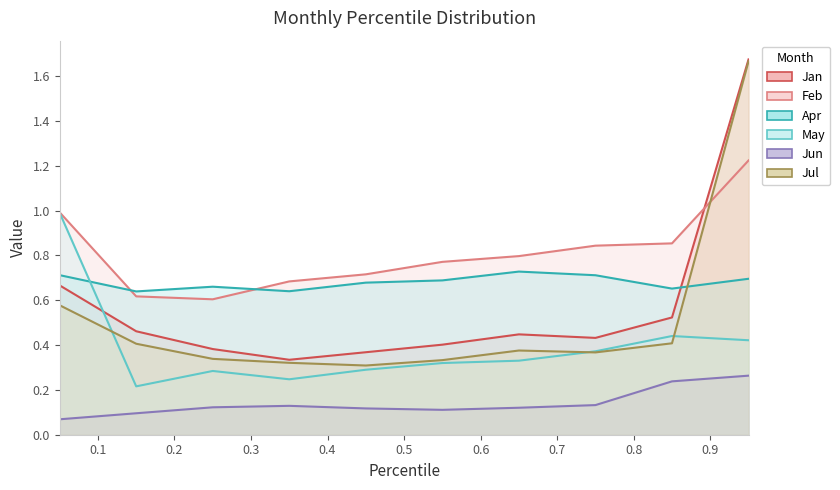

What is the spread (max minus min) of values at pct85?

0.6